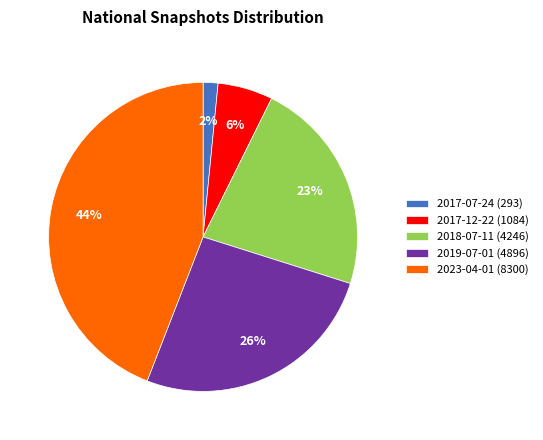

True or false: 2019-07-01 (4896) accounts for 26% of the total.

True